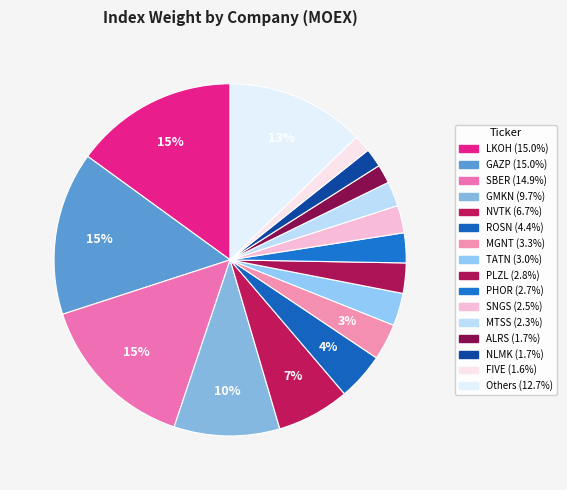

Count the number of slices in the pie.

16